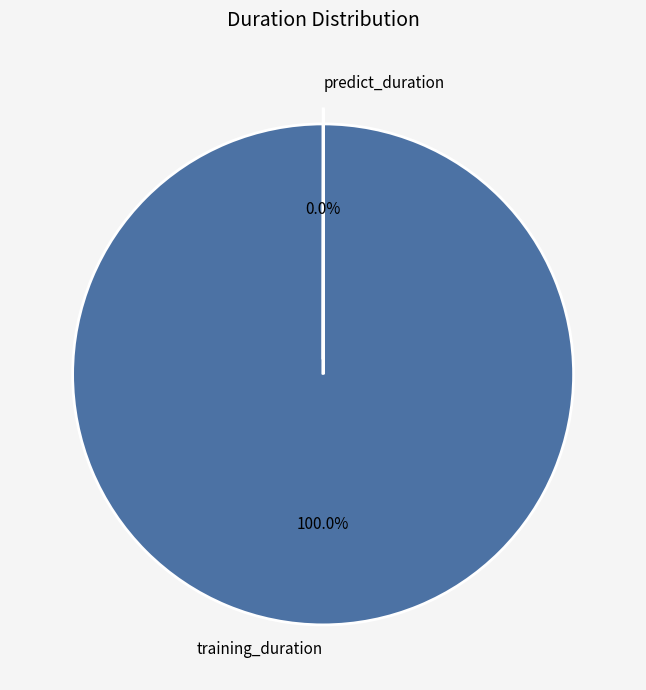

What is the largest slice in the pie chart?

training_duration